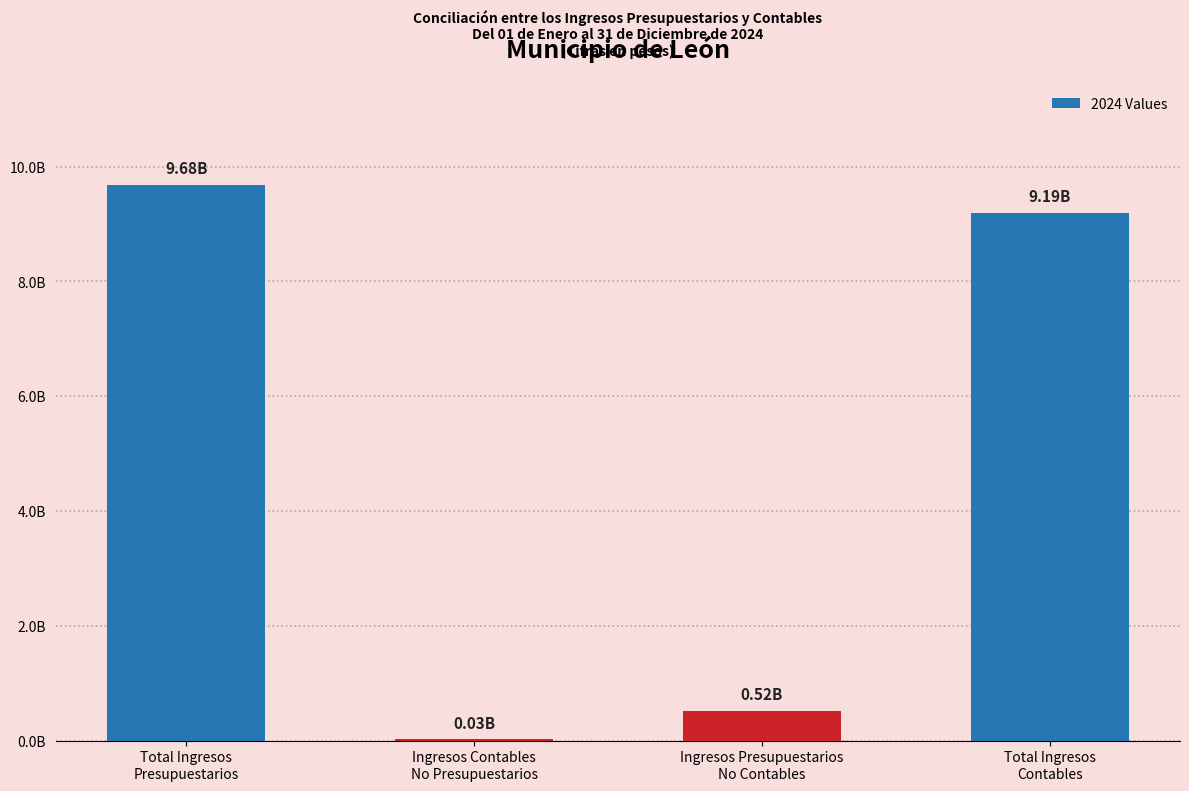

Are the bars horizontal?

No